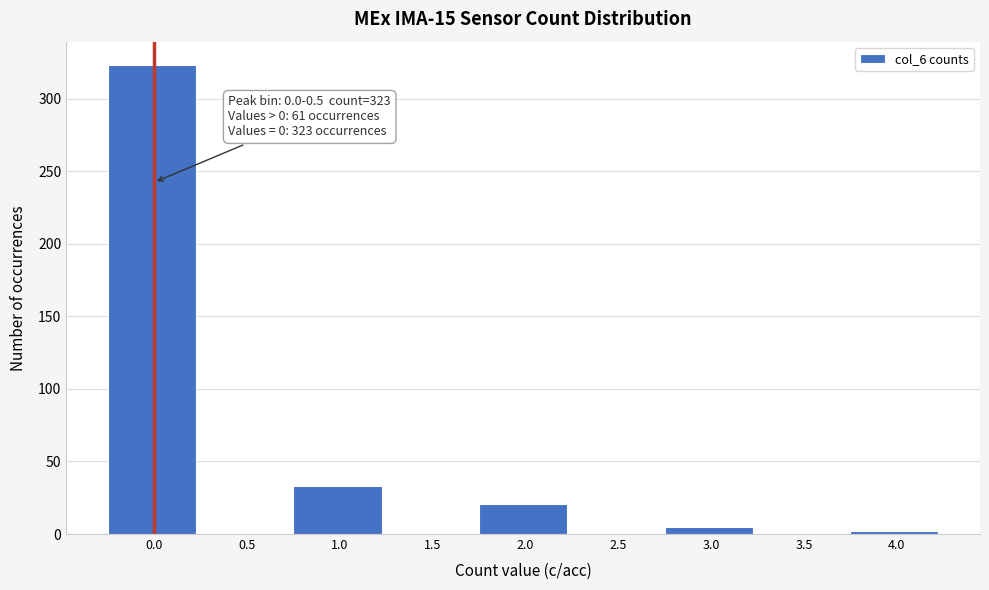

Reading right to left, extract all data points from this chart.

4.0=2	3.5=0	3.0=5	2.5=0	2.0=21	1.5=0	1.0=33	0.5=0	0.0=323